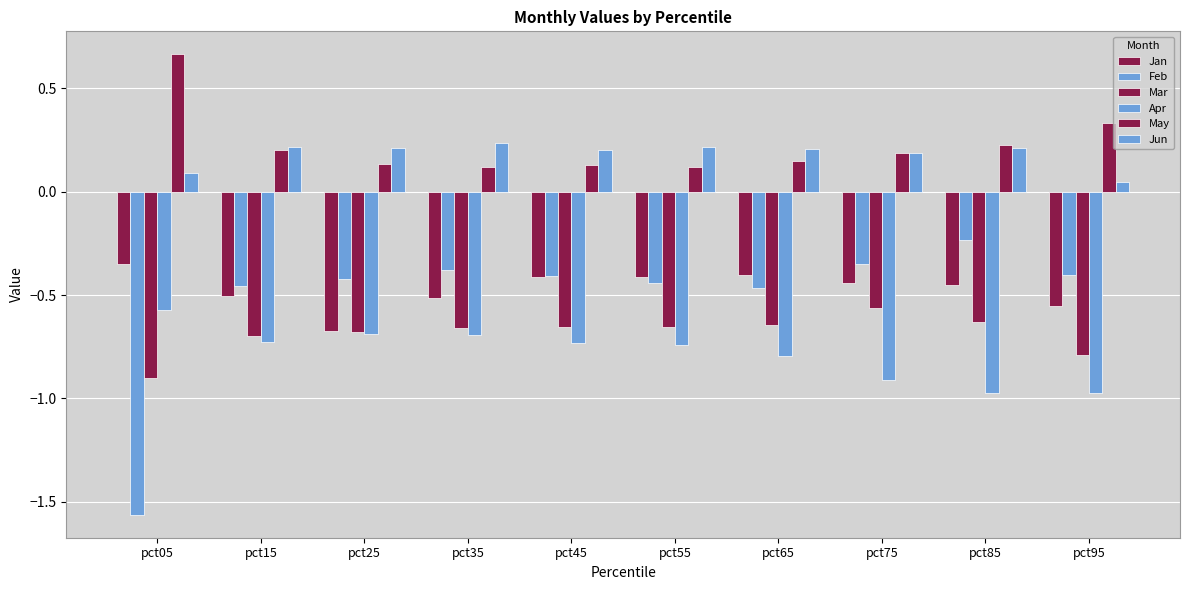

Count the number of data series in this chart.

6